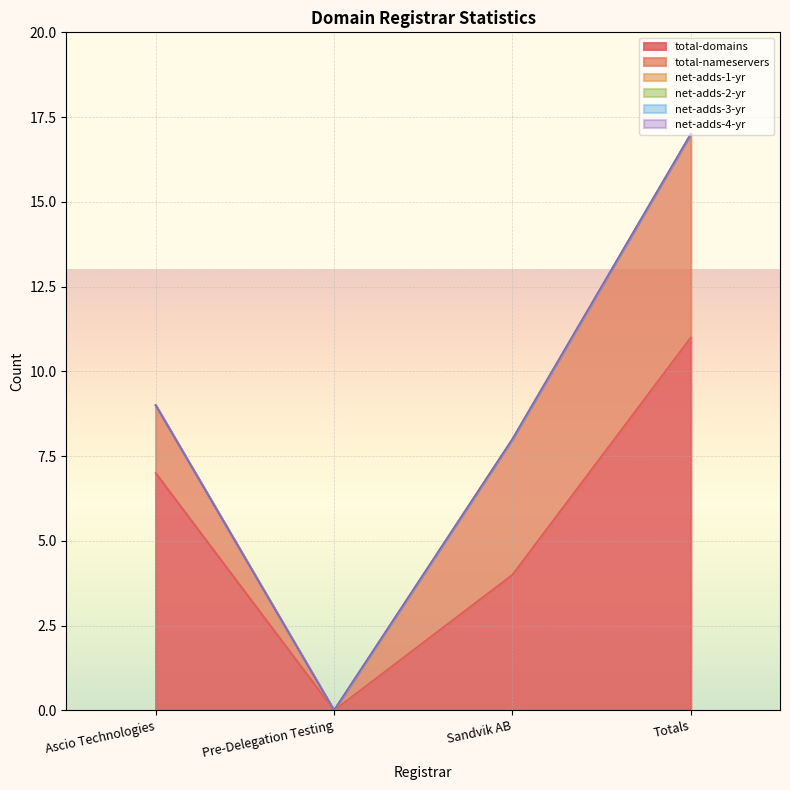

At Totals, list the series in order from smallest to largest.

net-adds-1-yr, net-adds-2-yr, net-adds-3-yr, net-adds-4-yr, total-nameservers, total-domains